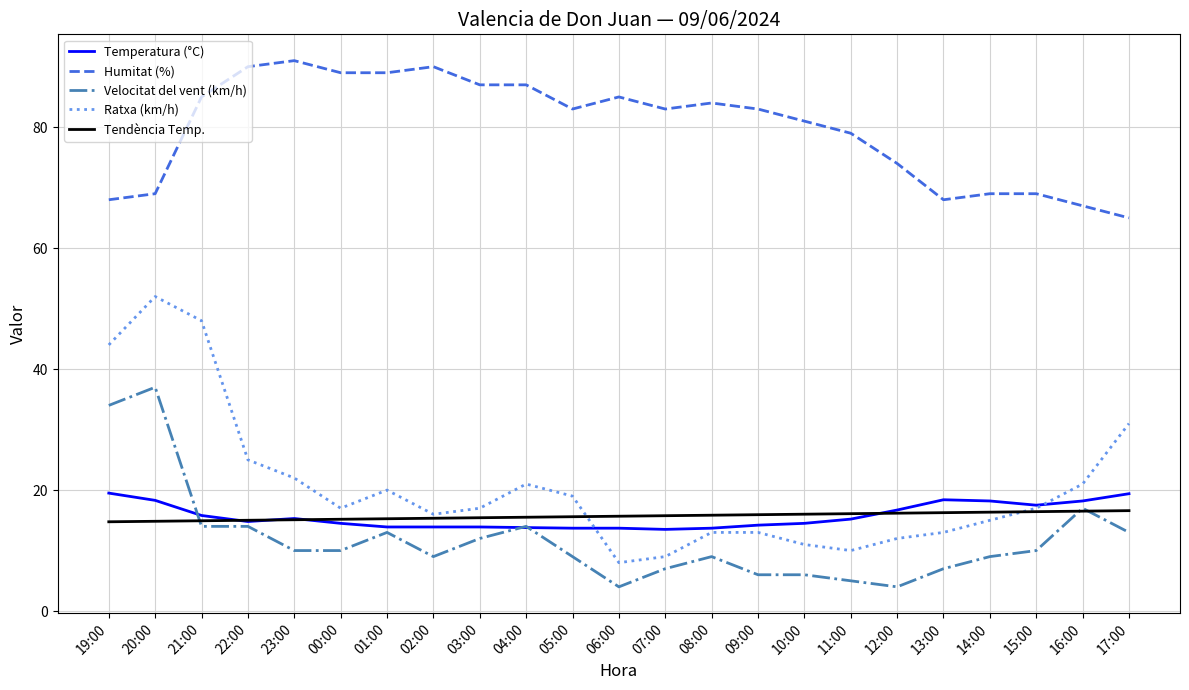

True or false: Humitat (%) and Ratxa (km/h) intersect in this chart.

False